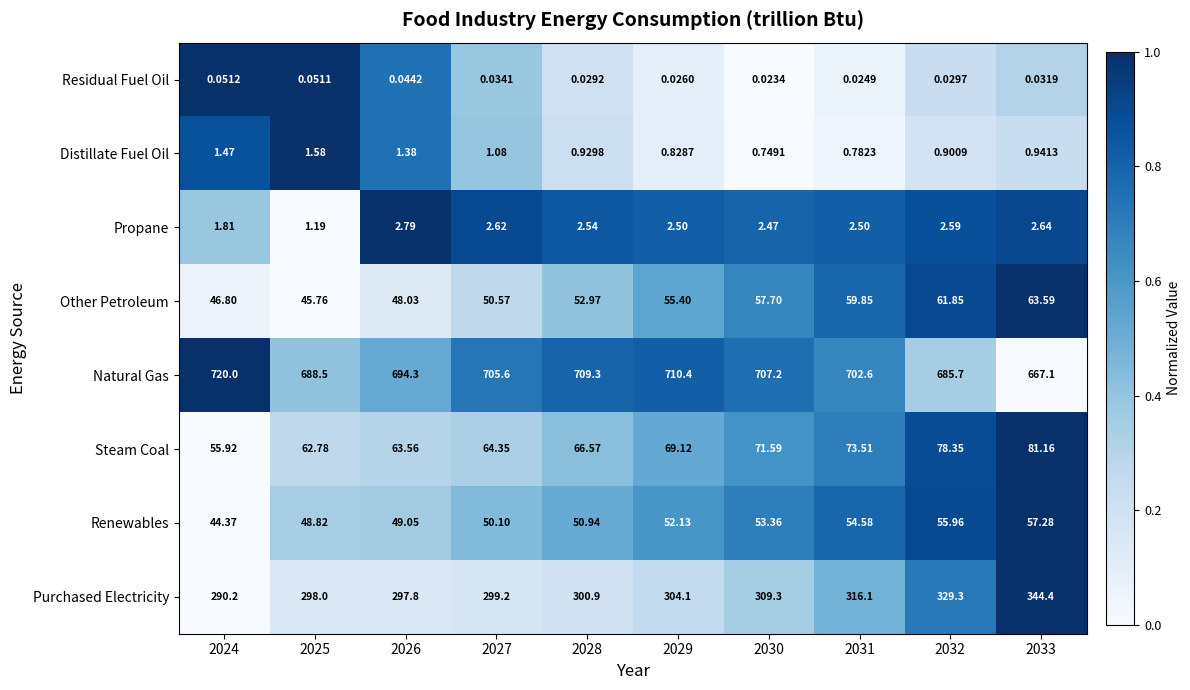

Is the value of Distillate Fuel Oil at 2027 greater than the value of Propane at 2029?

No